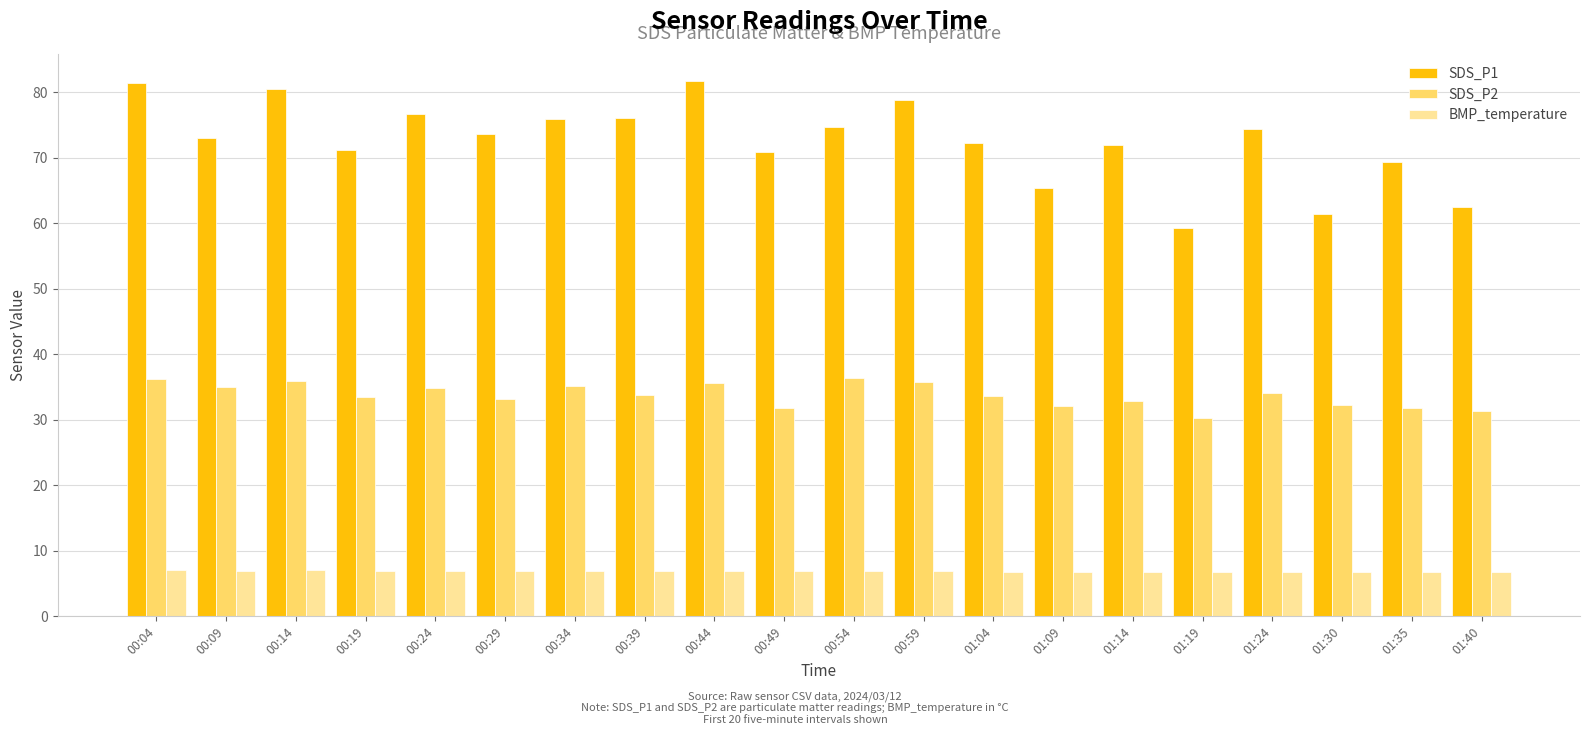

What is the minimum value for SDS_P1?

59.3